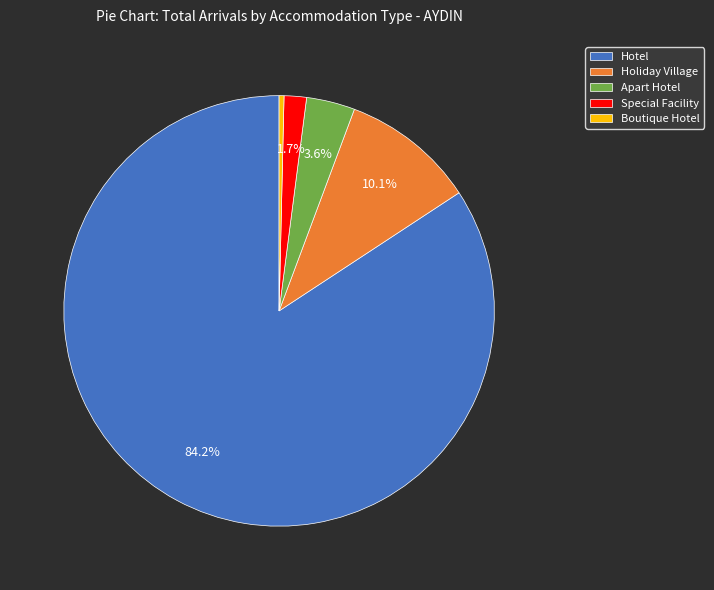

How many slices are in this pie chart?

5